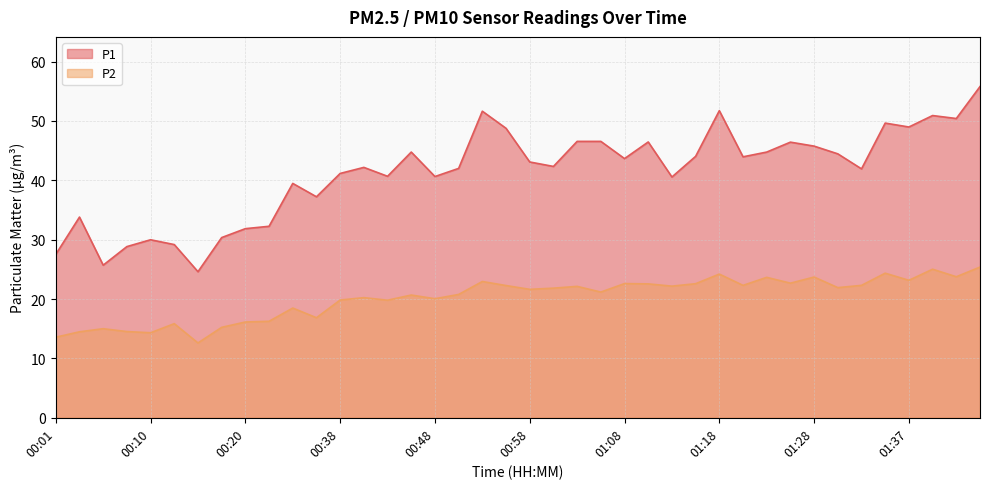

At which category is the sum across all series the highest?

01:45